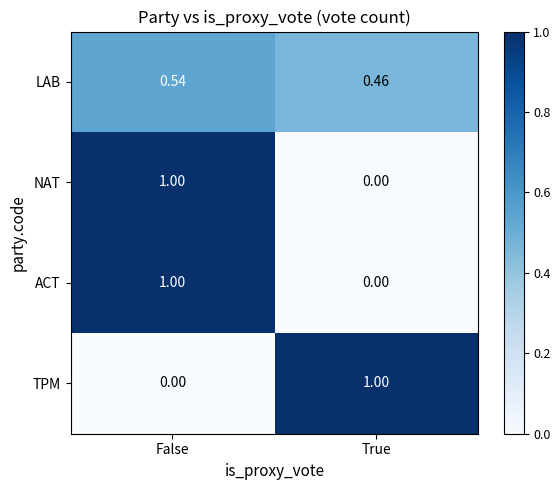

Which category has the highest value in the NAT series?

False